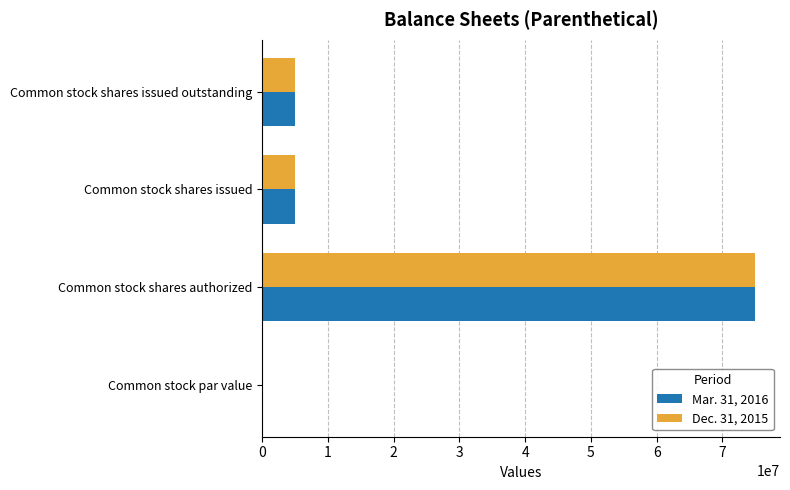

The Dec. 31, 2015 series shows 5000000.0 at Common stock shares issued outstanding. True or false?

True